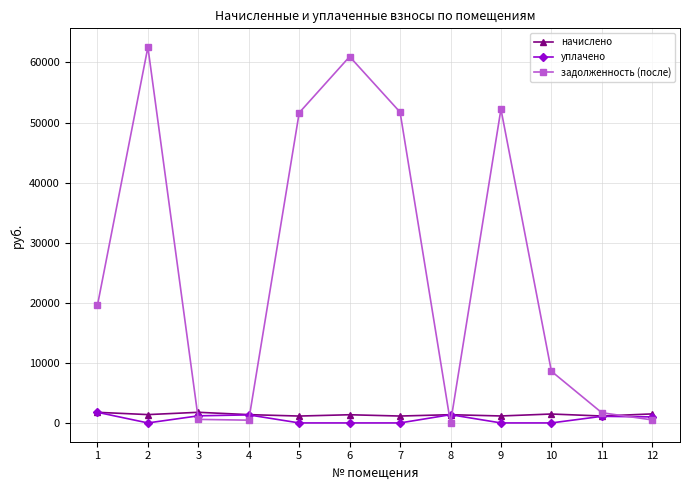

True or false: начислено has a value of 1770.4 at 3.

True